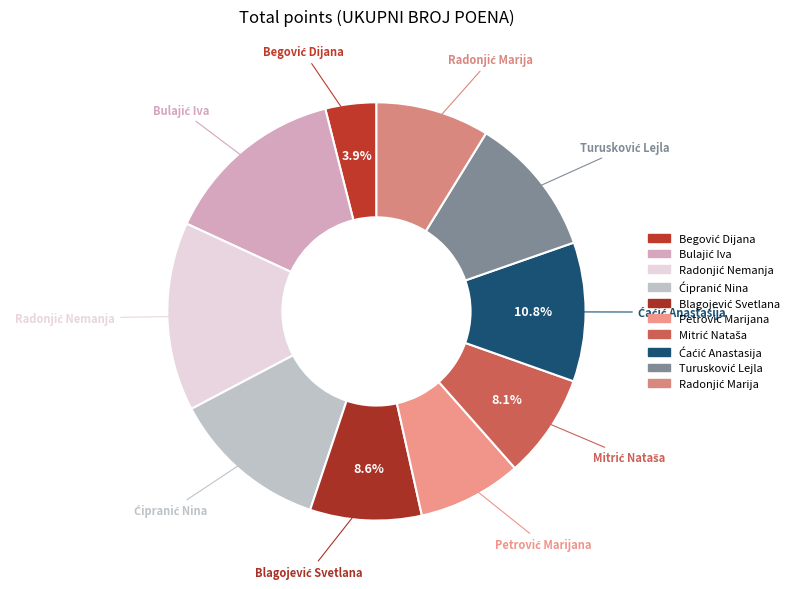

Is there a majority slice in this chart?

No